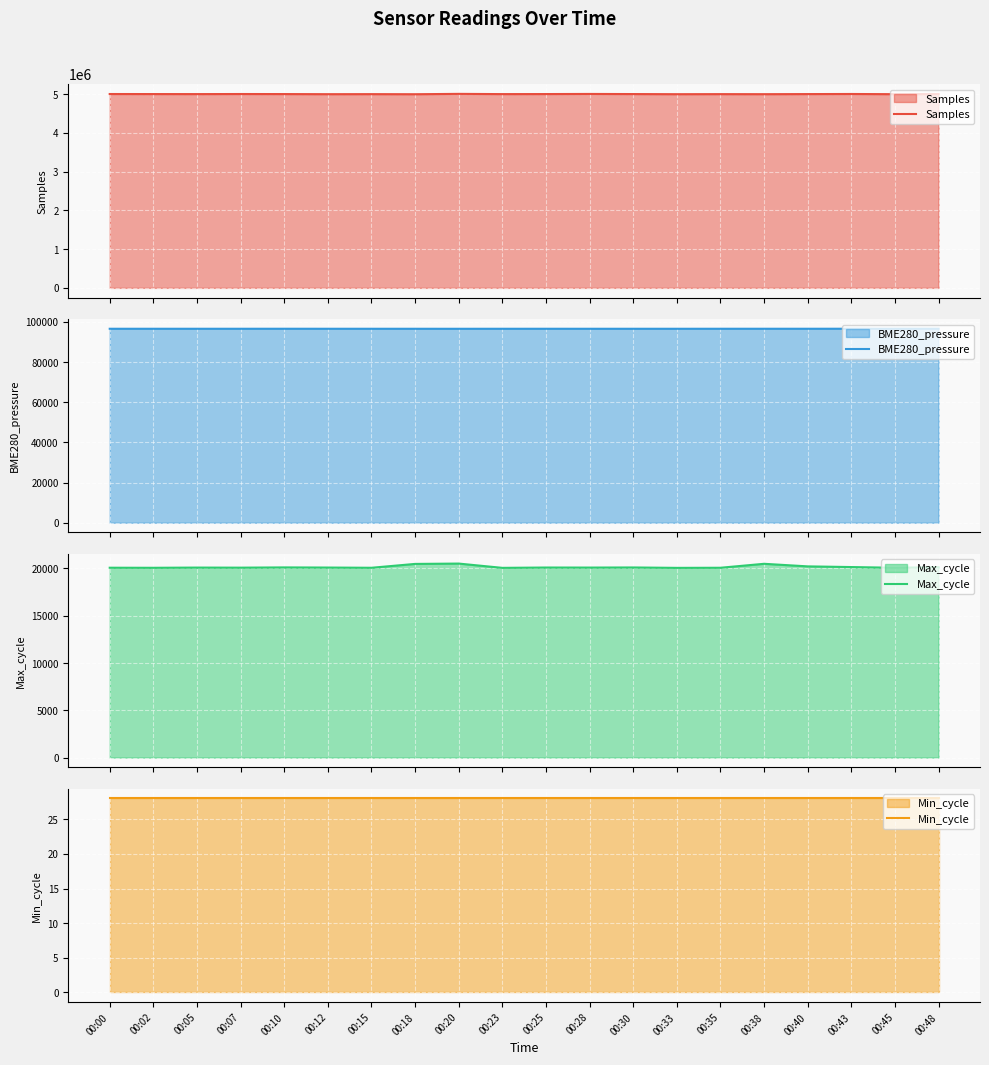

What is the maximum value shown in the chart?

5009151.0